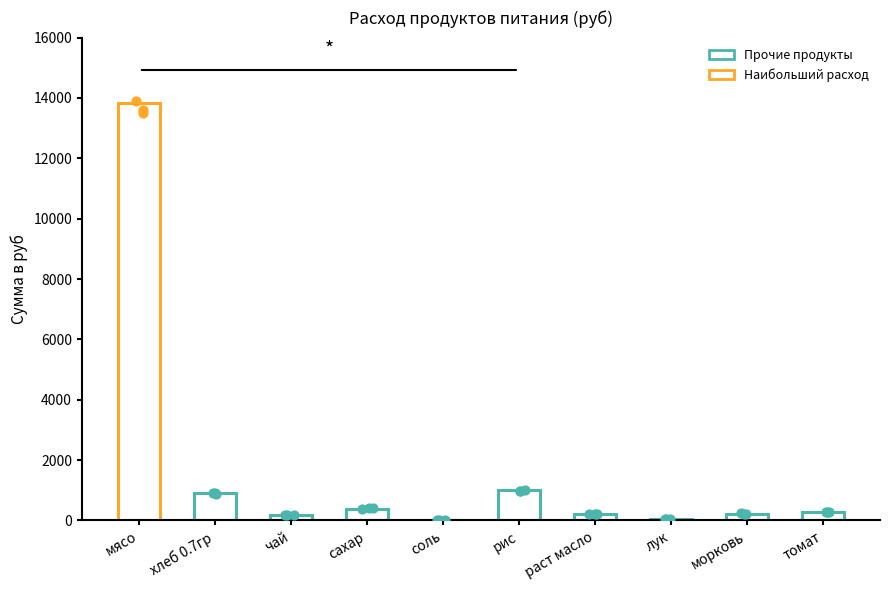

What is the change in value from мясо to соль?

-13800.0